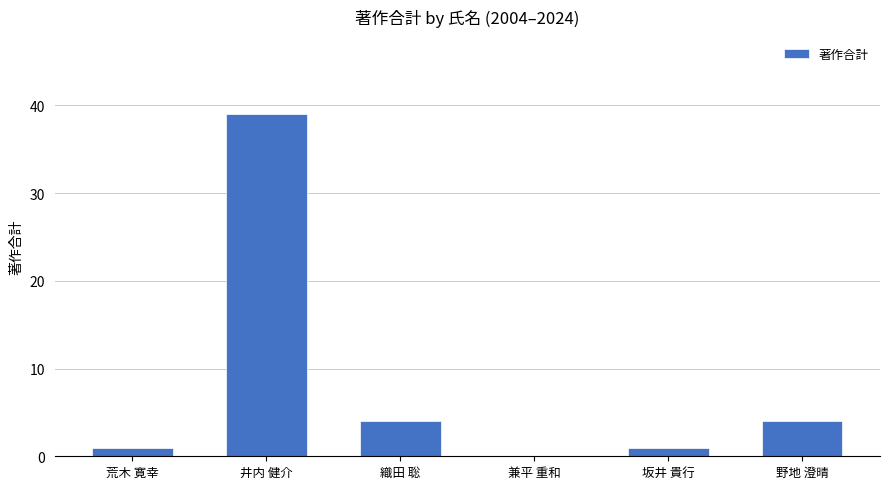

What is the average value?

8